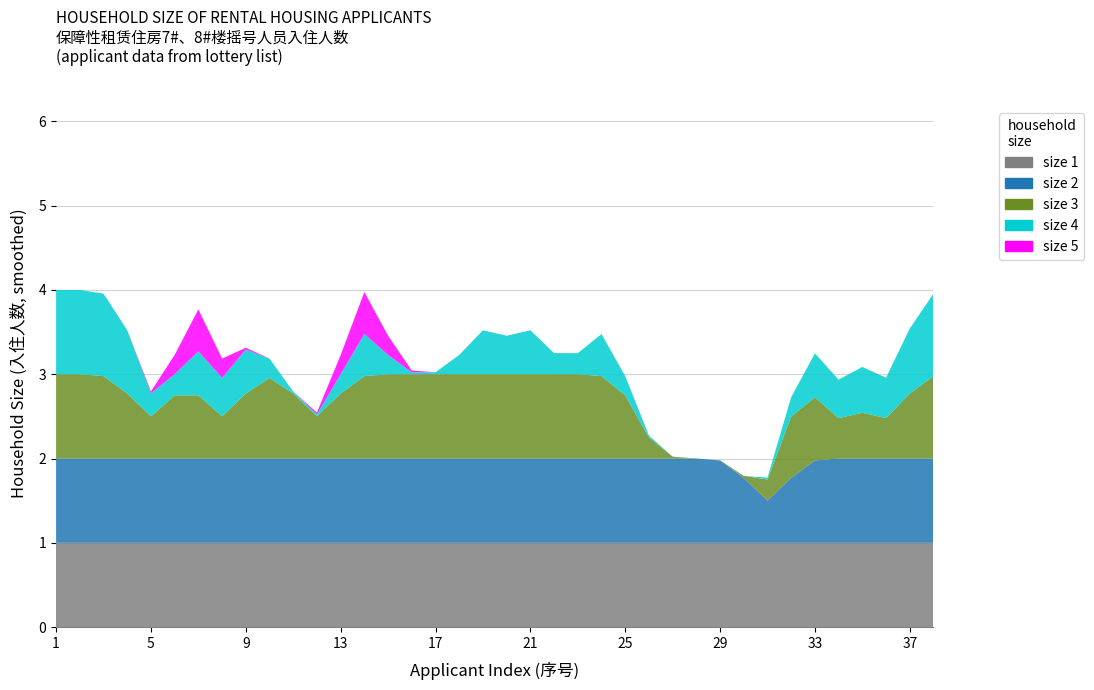

Reading left to right, transcribe all the data shown in this chart.

4	4	4	4	2	3	5	2	4	3	3	2	3	5	3	3	3	3	4	3	4	3	3	4	3	2	2	2	2	2	1	3	4	2	4	2	4	4